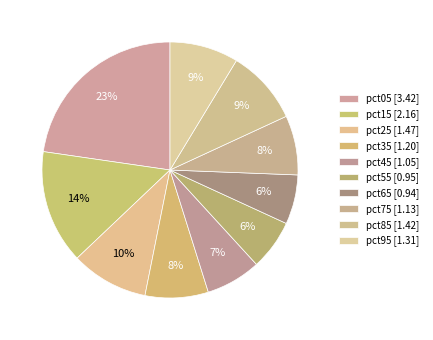

Count the number of slices in the pie.

10